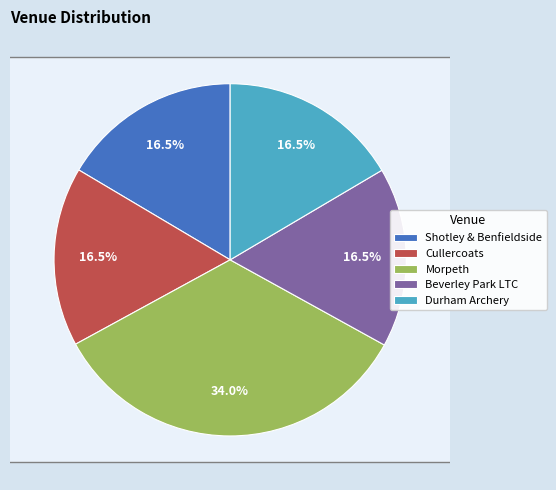

Is Cullercoats the majority of the pie?

No